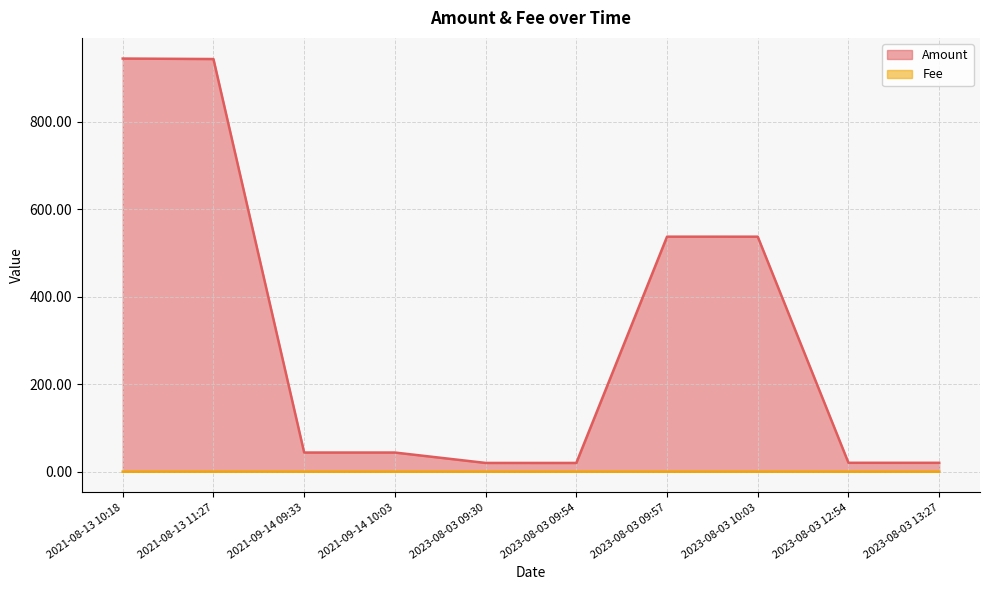

True or false: Amount has a value of 43.8 at 2021-09-14 10:03.

True